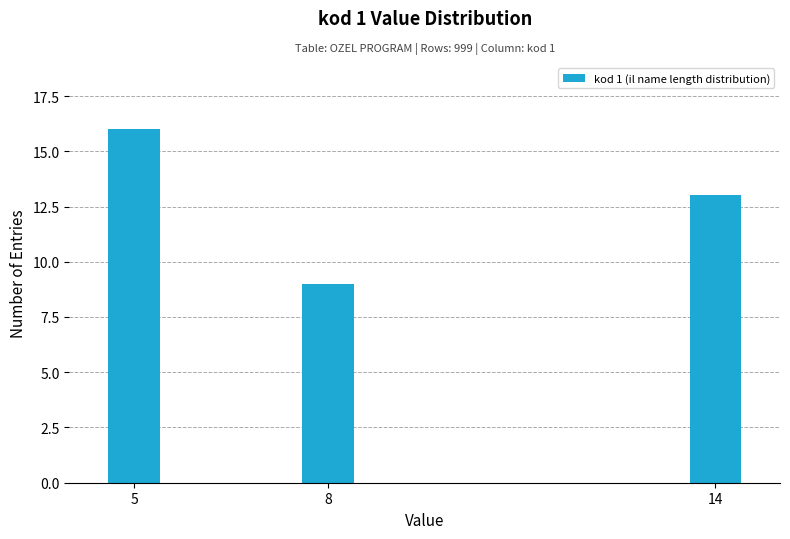

Reading left to right, transcribe all the data shown in this chart.

16	9	13